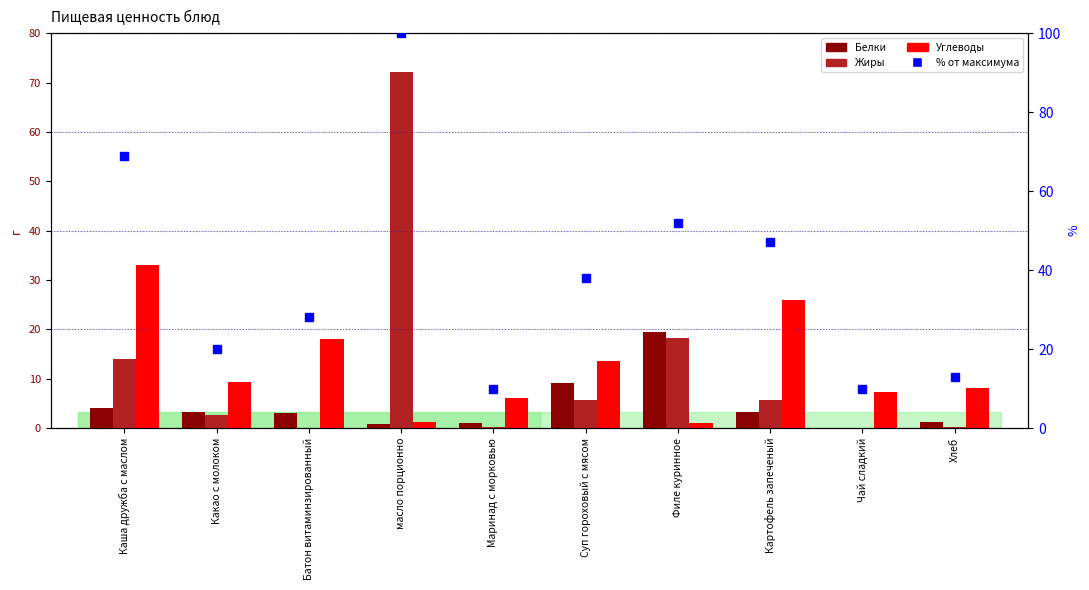

Reading right to left, extract all data points from this chart.

Белки: 1.3	0.0	3.3	19.4	9.2	1.1	0.8	3.0	3.3	4.0
Жиры: 0.2	0.0	5.7	18.2	5.6	0.3	72.2	0.0	2.6	14.0
Углеводы: 8.0	7.3	26.0	1.0	13.6	6.0	1.3	18.0	9.3	33.0
% от максимума: 13.0	10.0	47.0	52.0	38.0	10.0	100.0	28.0	20.0	69.0